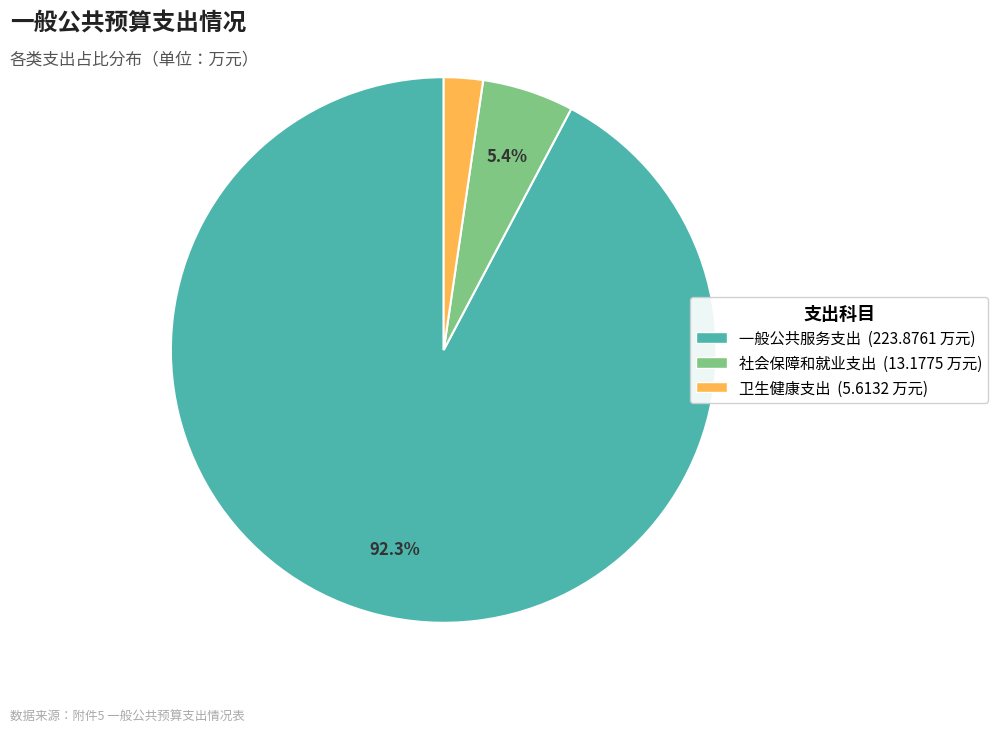

What percentage is the 社会保障和就业支出 slice, to the nearest percent?

5%